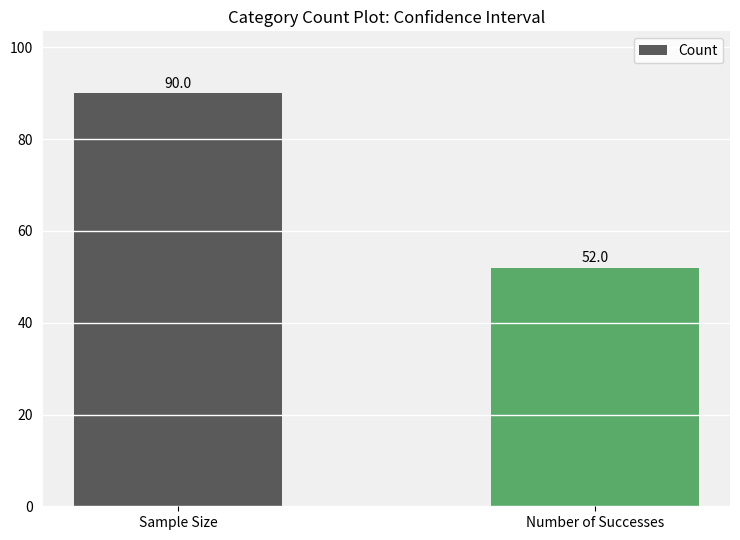

What is the difference between the values at Number of Successes and Sample Size?

38